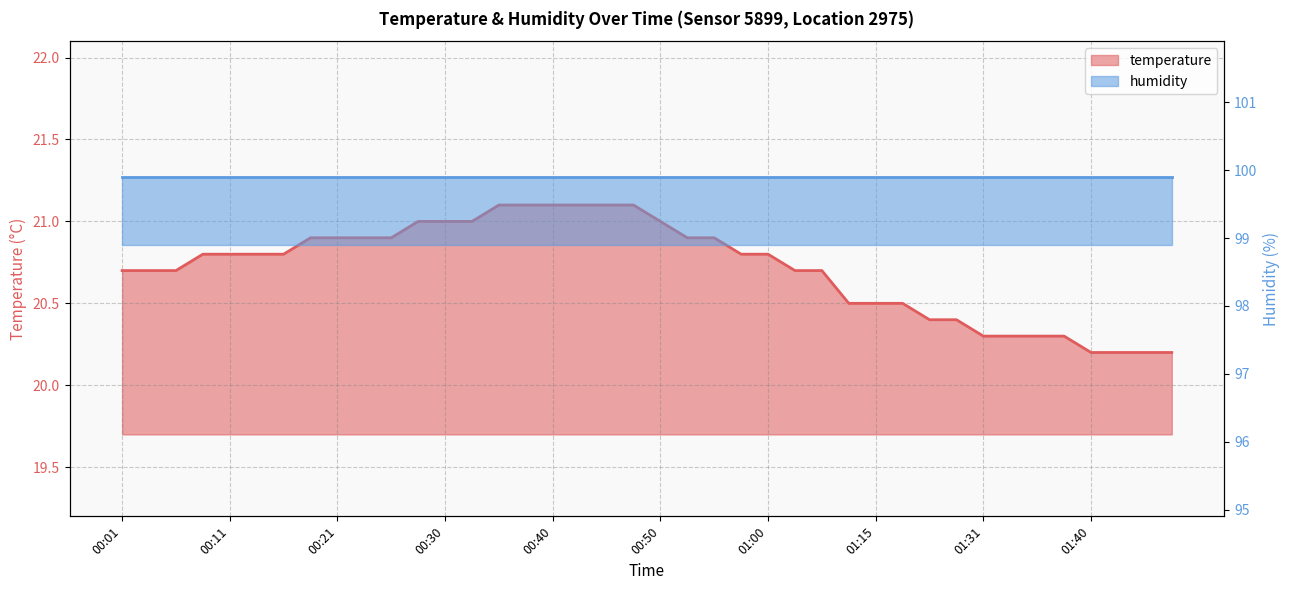

What is the sum of all values?

828.6